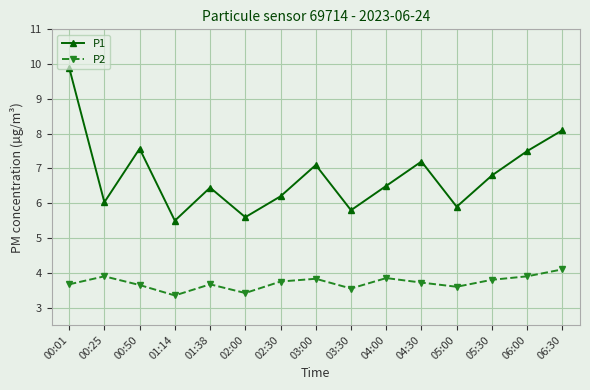

What is the average value of the P2 series?

3.7